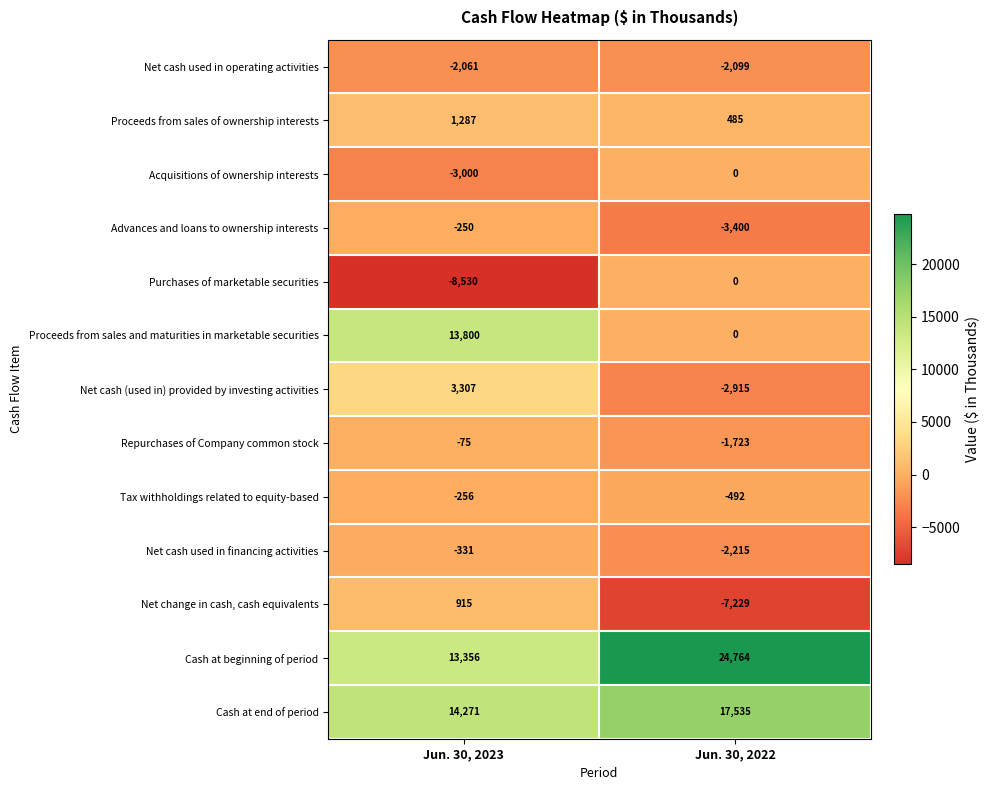

What value does the Net cash used in financing activities series have at Jun. 30, 2023, to the nearest 50?

-350